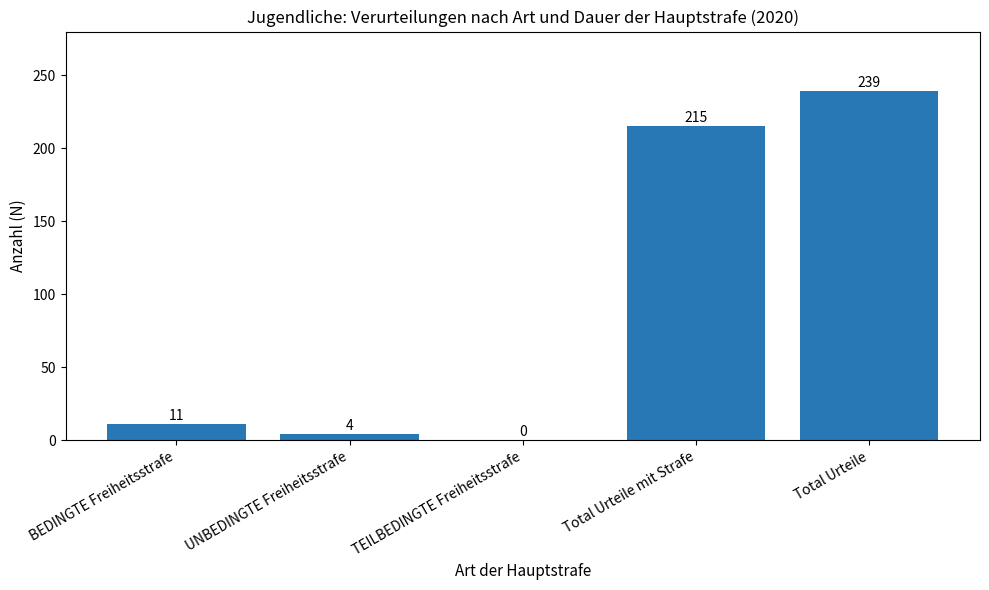

Reading left to right, list all the values displayed in this chart.

11	4	0	215	239